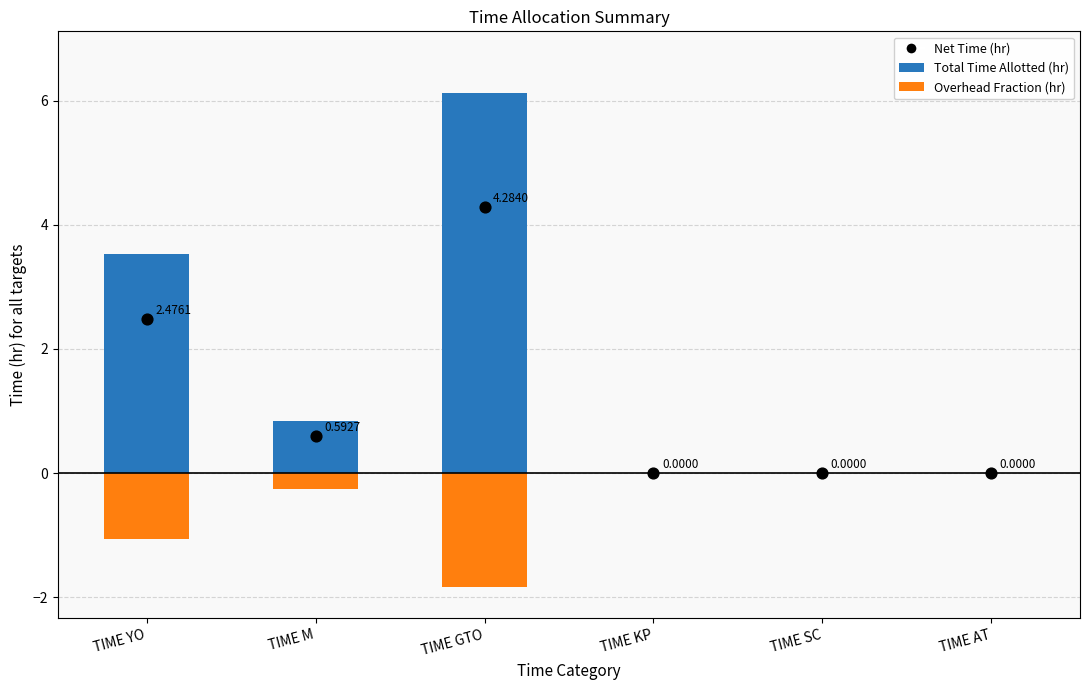

Which series reaches the maximum Y coordinate?

Total Time Allotted (hr)